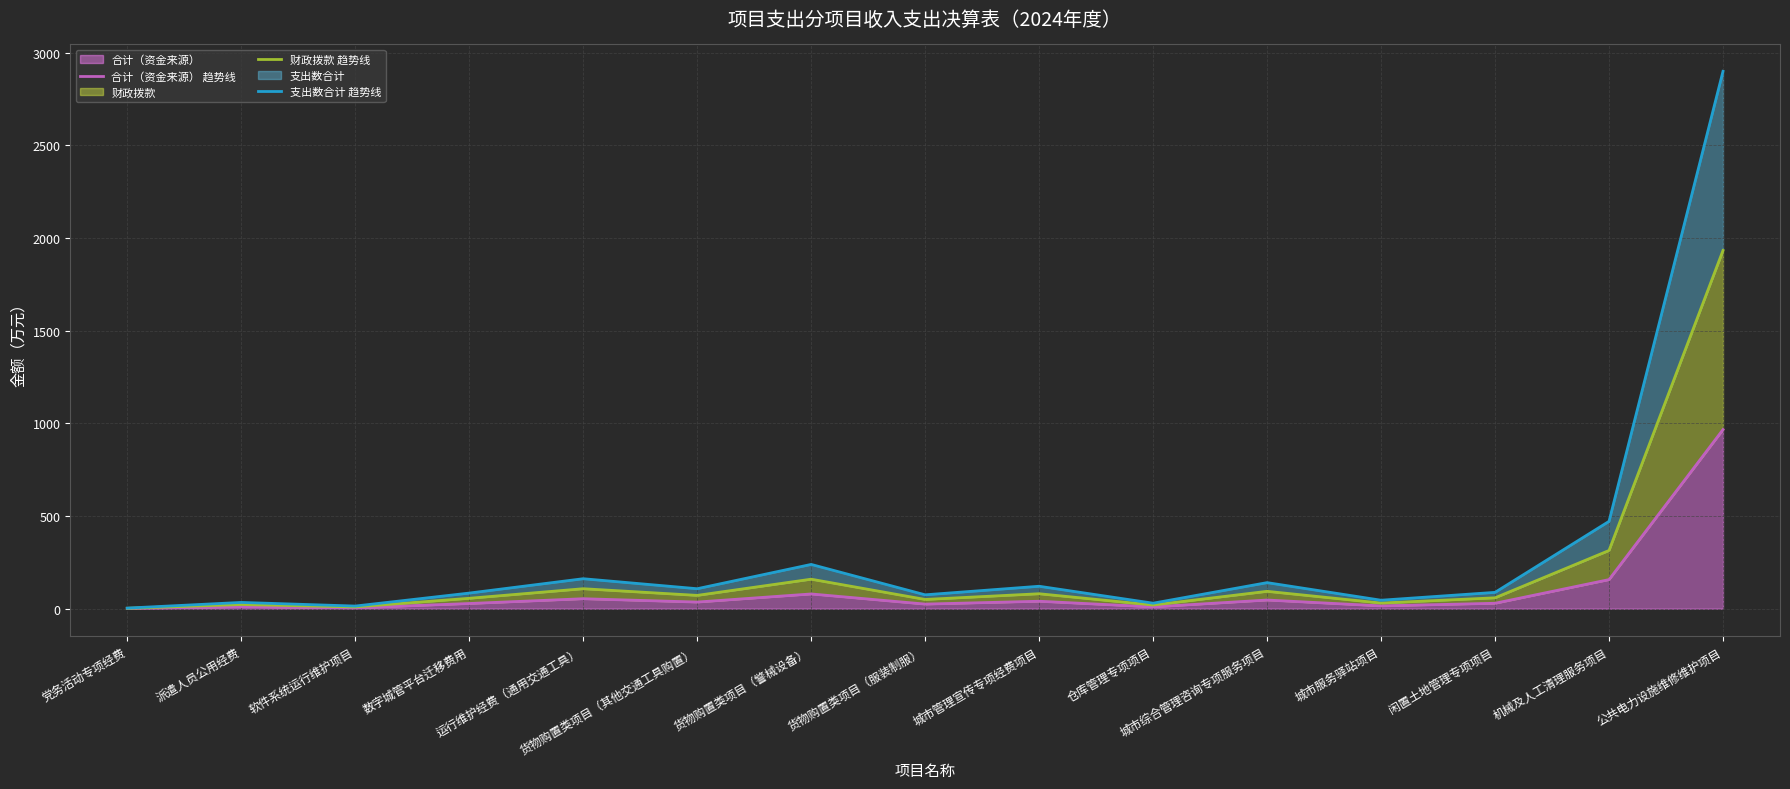

Is it true that 支出数合计 趋势线 equals 75.0 at 货物购置类项目（服装制服）?

True